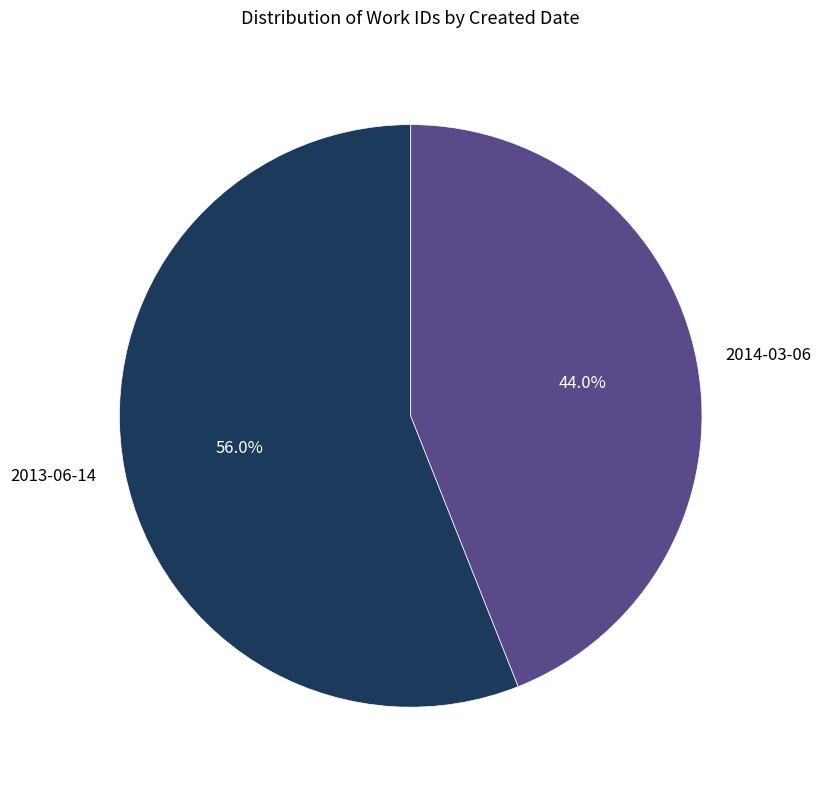

How much of the chart is everything except 2013-06-14?

44.0%